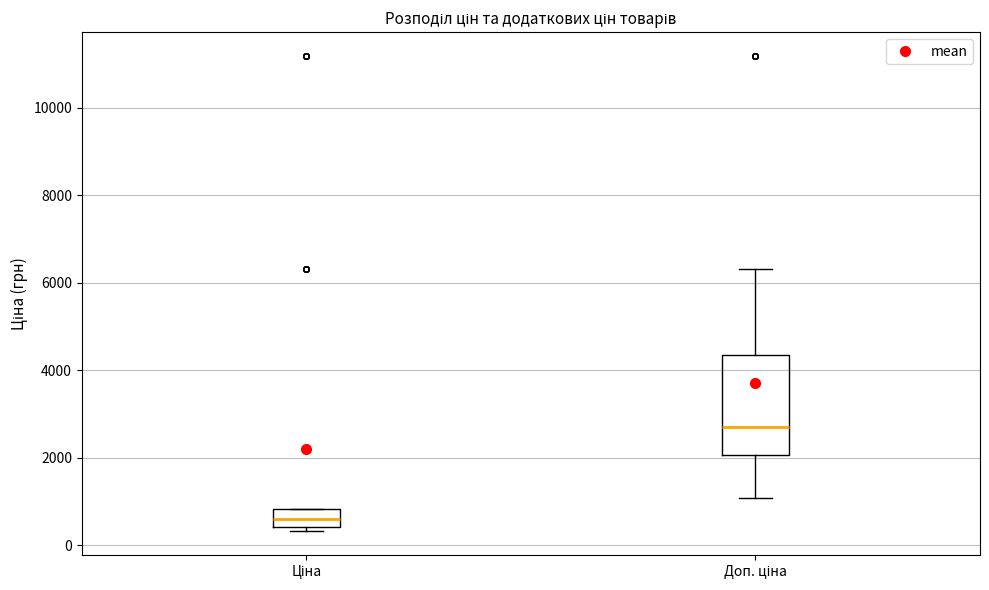

Which box has the lowest median line?

Ціна